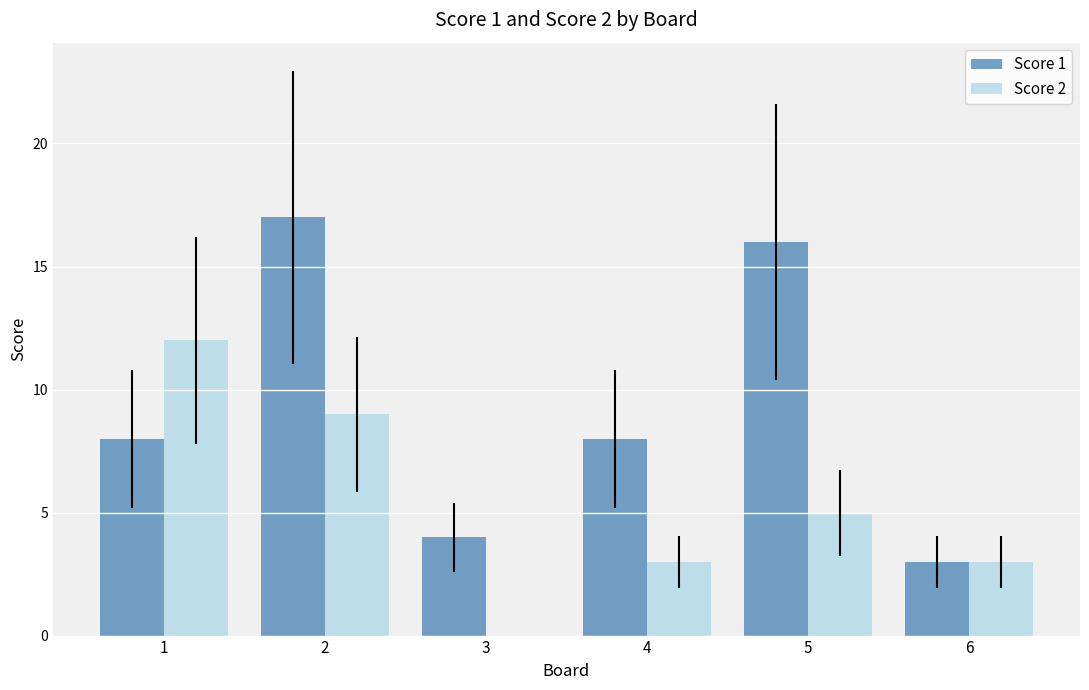

What is the sum of all Score 1 values?

56